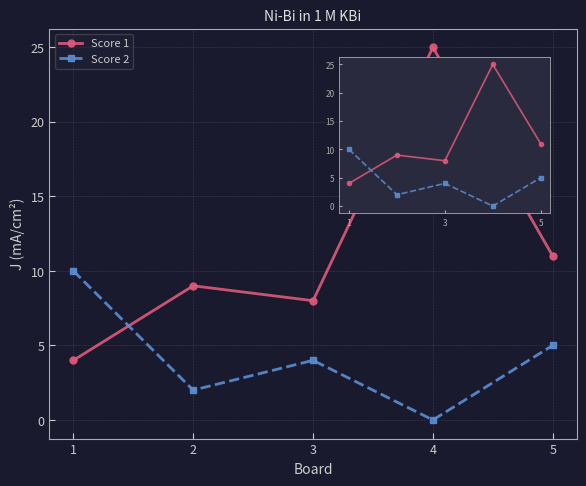

Is it true that Score 1 equals 4 at 1?

True